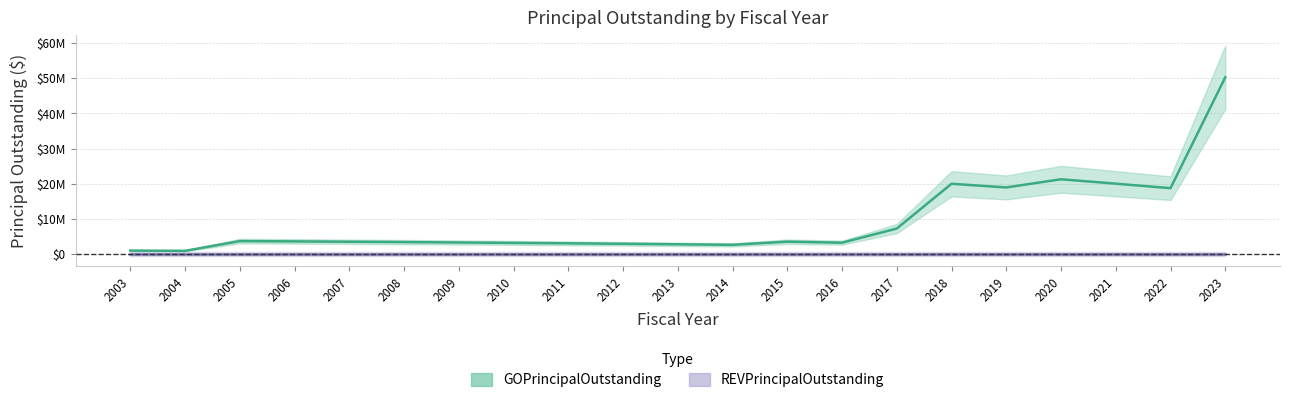

Reading left to right, what are all the values shown in this chart?

GOPrincipalOutstanding center: 2003=920000	2004=850000	2005=3625000	2006=3545000	2007=3445000	2008=3345000	2009=3230000	2010=3110000	2011=2990000	2012=2855000	2013=2715000	2014=2560000	2015=3465000	2016=3170000	2017=7200000	2018=19960000	2019=18915000	2020=21245000	2021=19990000	2022=18710000	2023=50295000
REVPrincipalOutstanding center: 2003=0	2004=0	2005=0	2006=0	2007=0	2008=0	2009=0	2010=0	2011=0	2012=0	2013=0	2014=0	2015=0	2016=0	2017=0	2018=0	2019=0	2020=0	2021=0	2022=0	2023=0